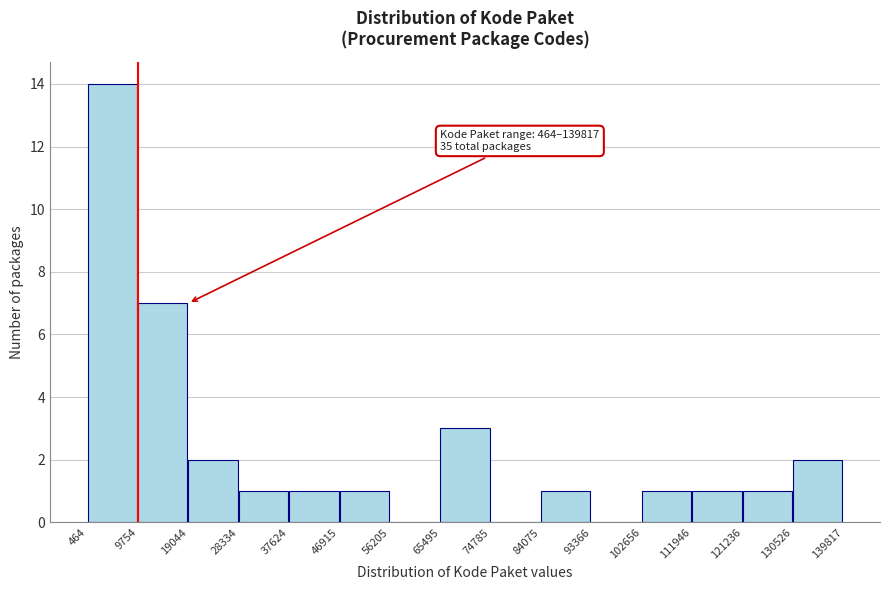

Over which range of the x-axis is the bar tallest?

464 to 9754